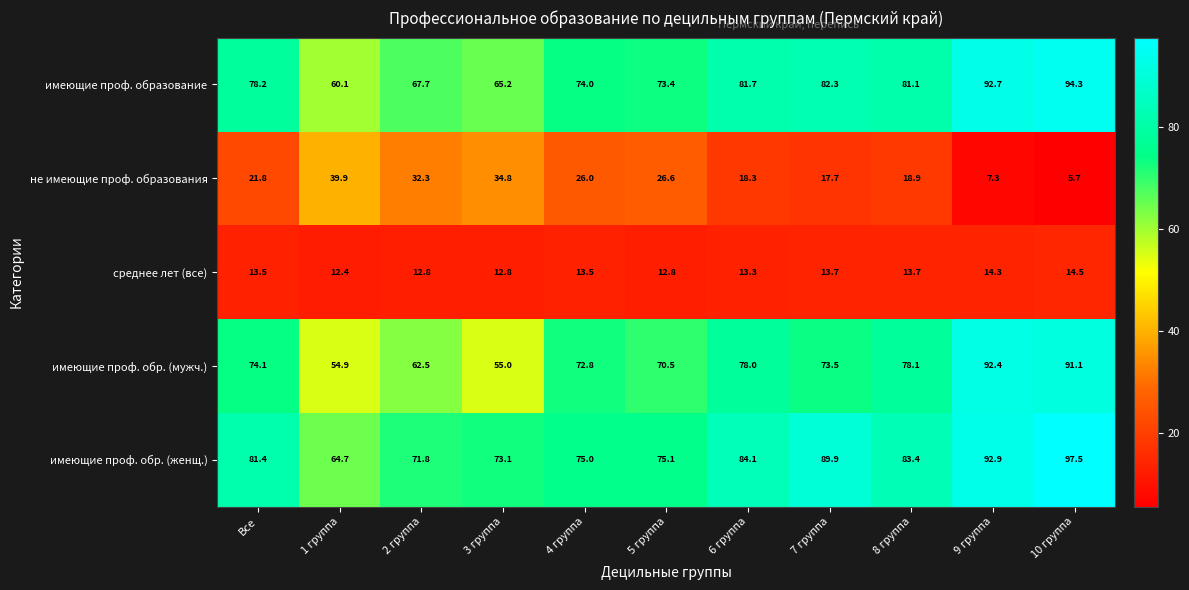

Which series has the widest spread of values?

имеющие проф. обр. (мужч.)